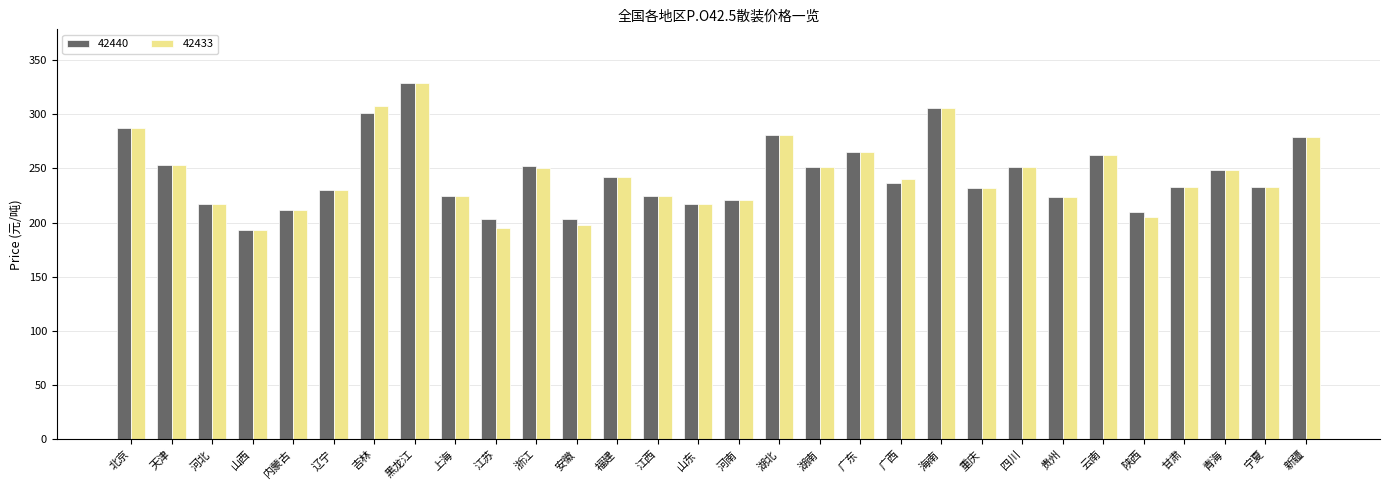

The 42433 series shows 105 at 湖南. True or false?

False